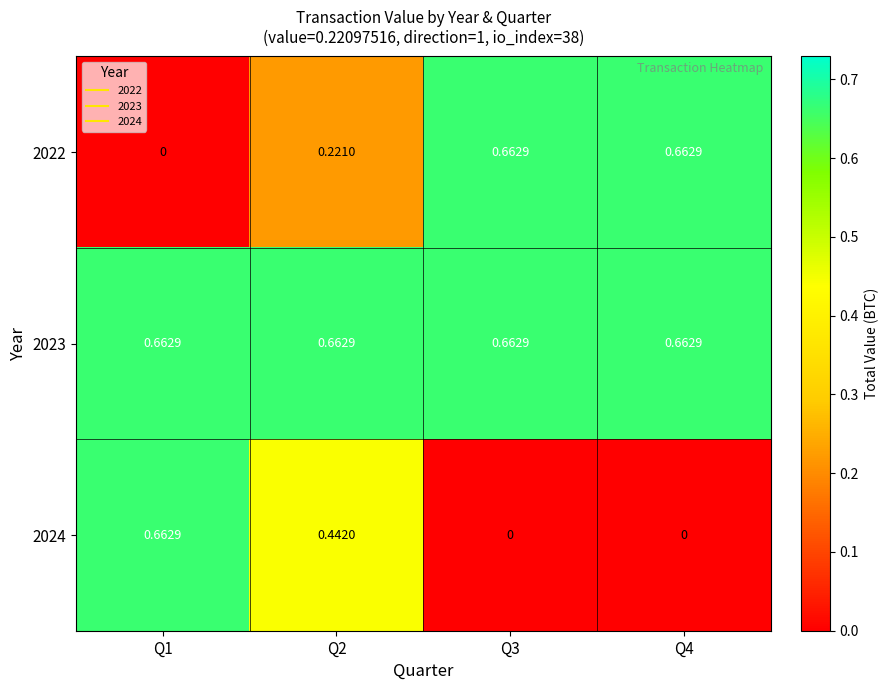

How many data points in 2022 are above 0?

3